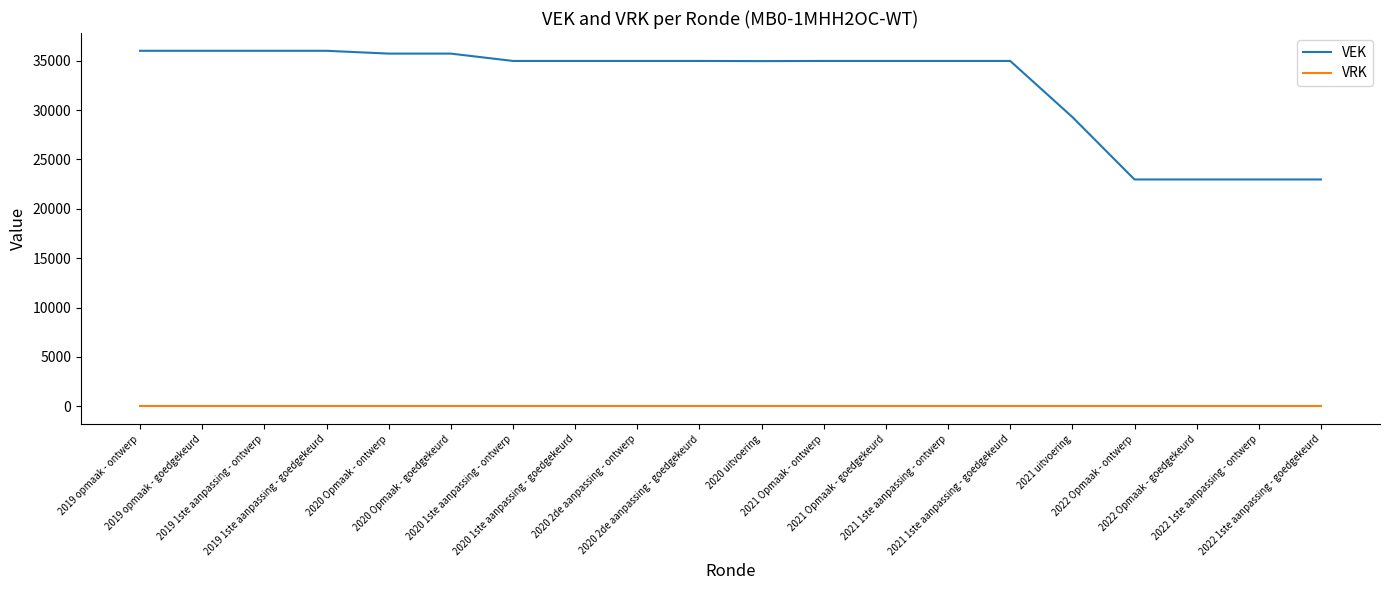

Count the number of data series in this chart.

2